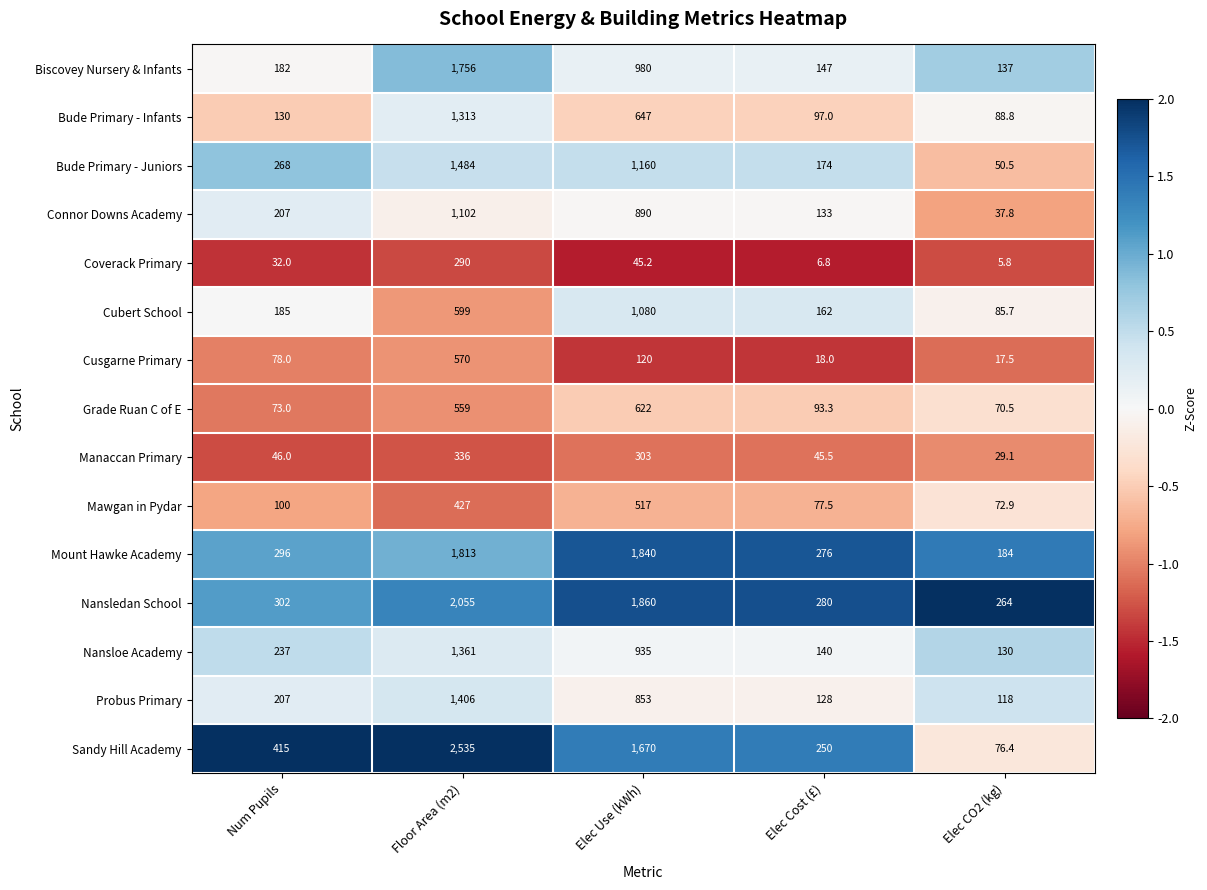

True or false: Grade Ruan C of E has a value of 872.5 at Elec Use (kWh).

False